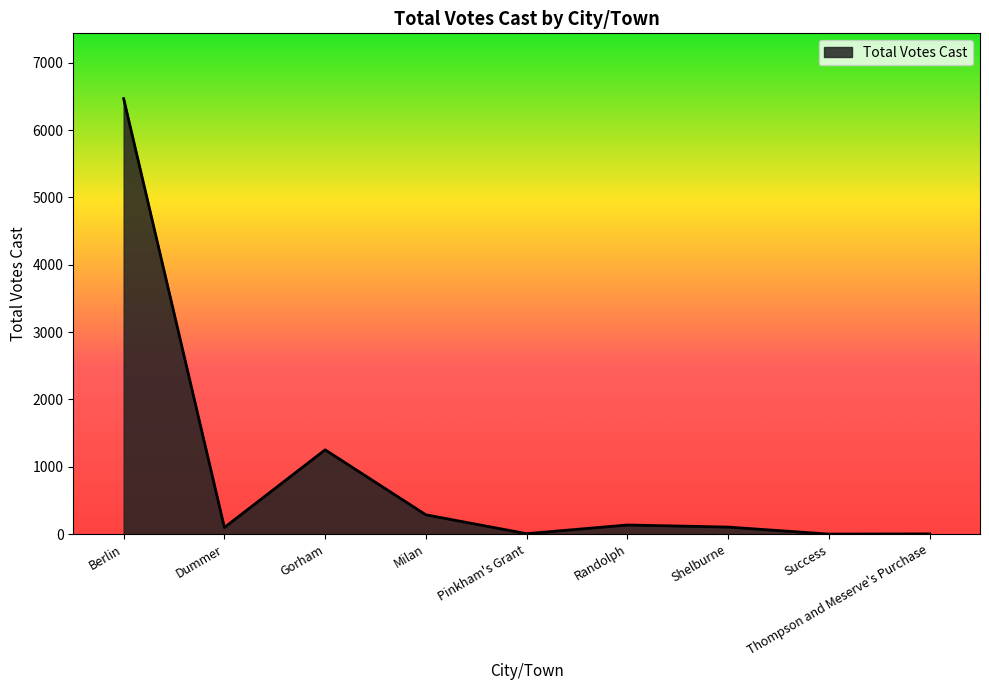

What is the maximum value shown in the chart?

6466